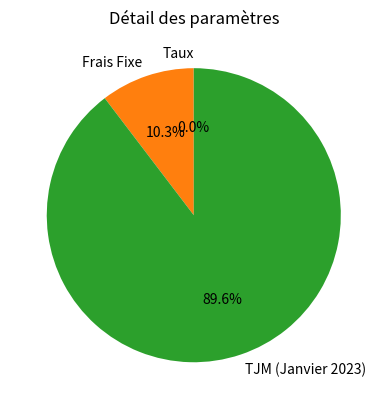

How much of the chart is everything except Frais Fixe?

89.7%